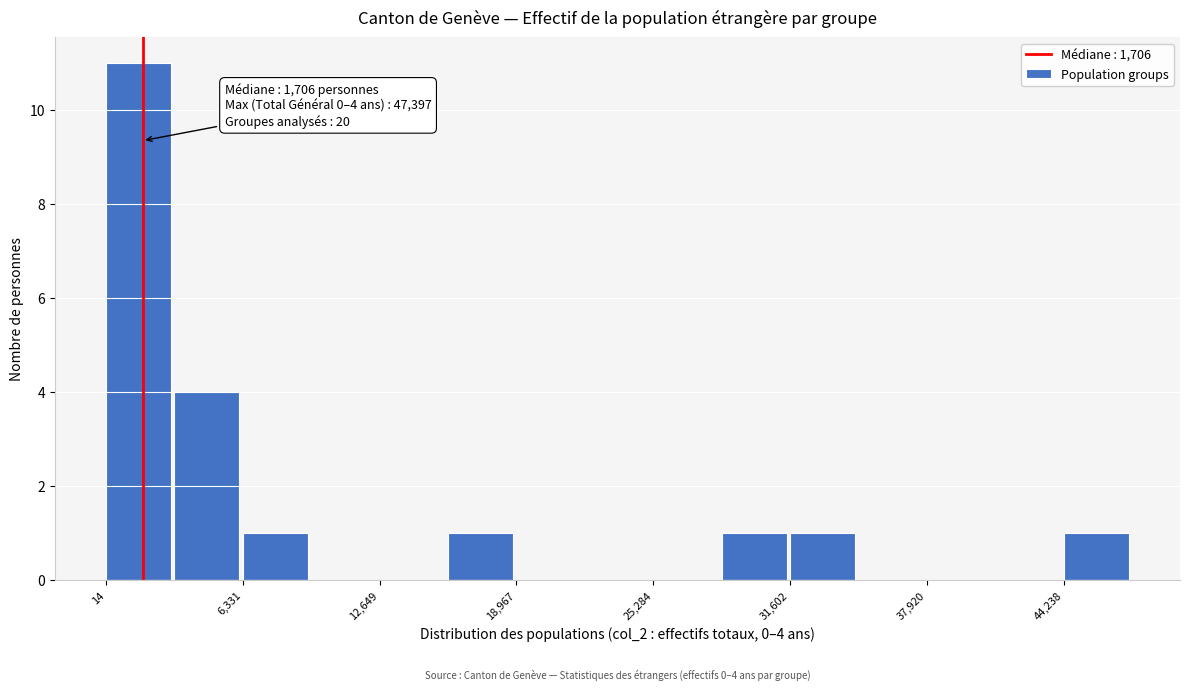

Around what value on the x-axis is the tallest bar? Give the approximate position of its centre, as read against the axis.

2000